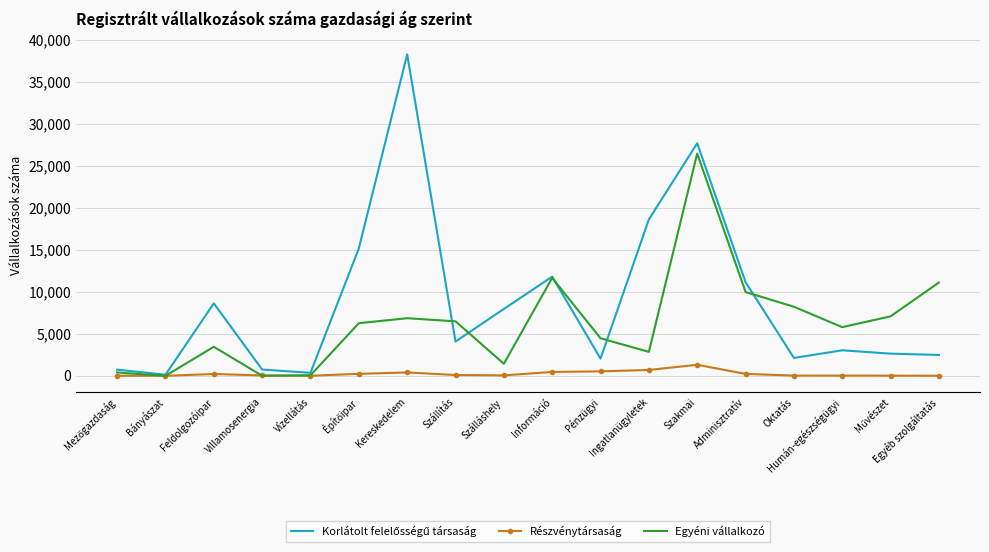

Which category has the highest value across all series?

Kereskedelem